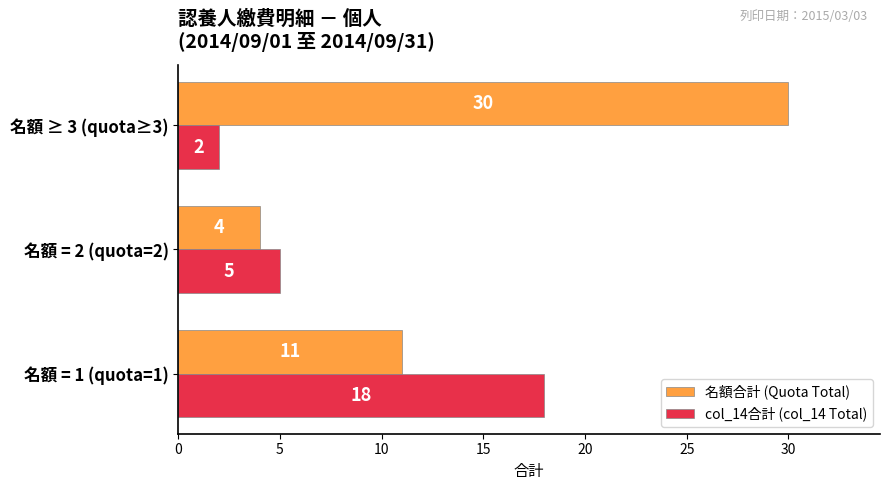

List the series in order of their peak value, lowest first.

col_14合計 (col_14 Total), 名額合計 (Quota Total)